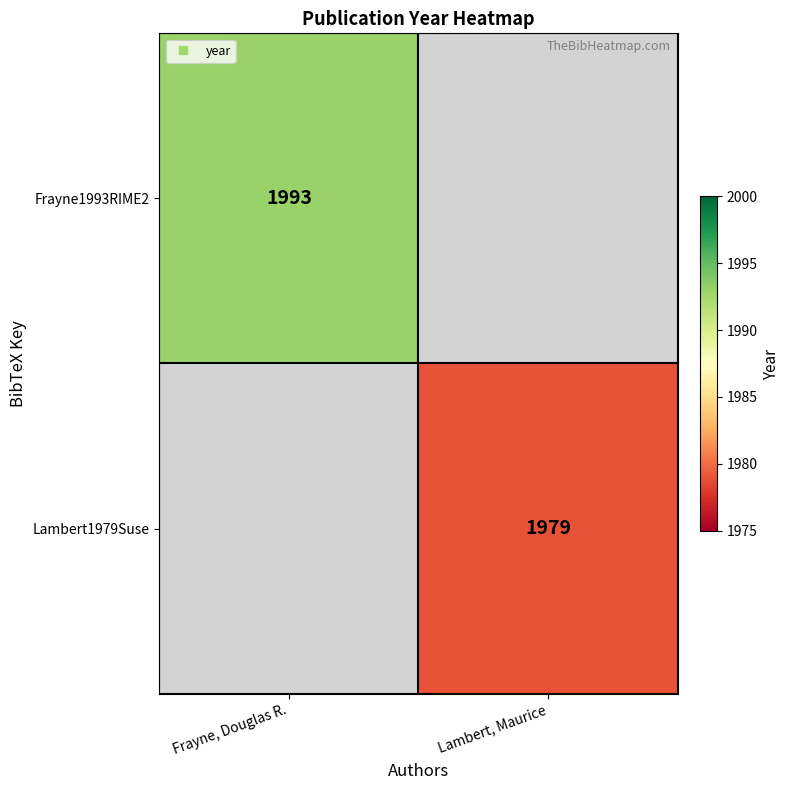

At Lambert, Maurice, list the series in order from smallest to largest.

Frayne1993RIME2, Lambert1979Suse